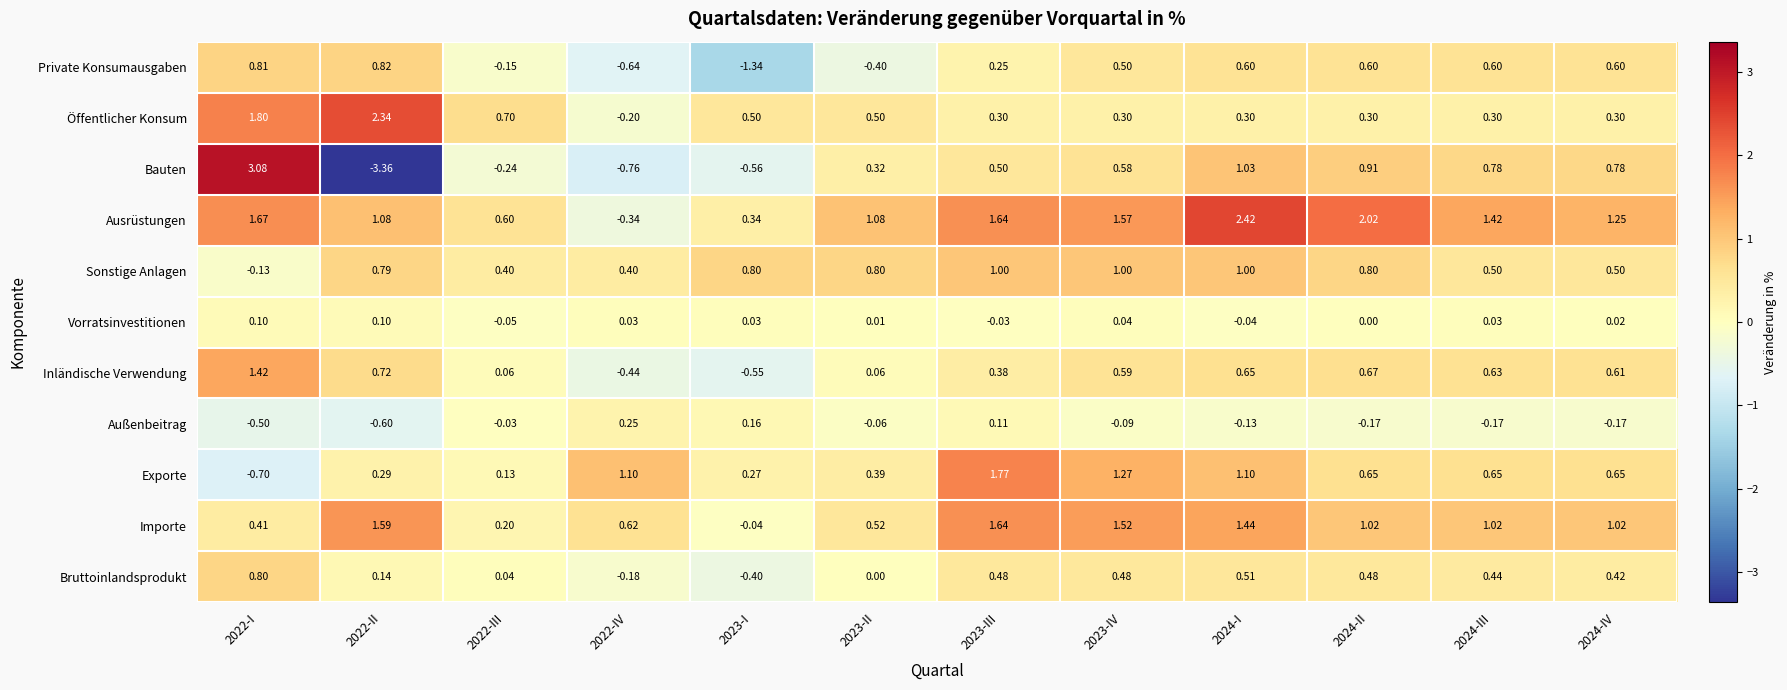

At 2024-IV, list the series in order from largest to smallest.

Ausrüstungen, Importe, Bauten, Exporte, Inländische Verwendung, Private Konsumausgaben, Sonstige Anlagen, Bruttoinlandsprodukt, Öffentlicher Konsum, Vorratsinvestitionen, Außenbeitrag